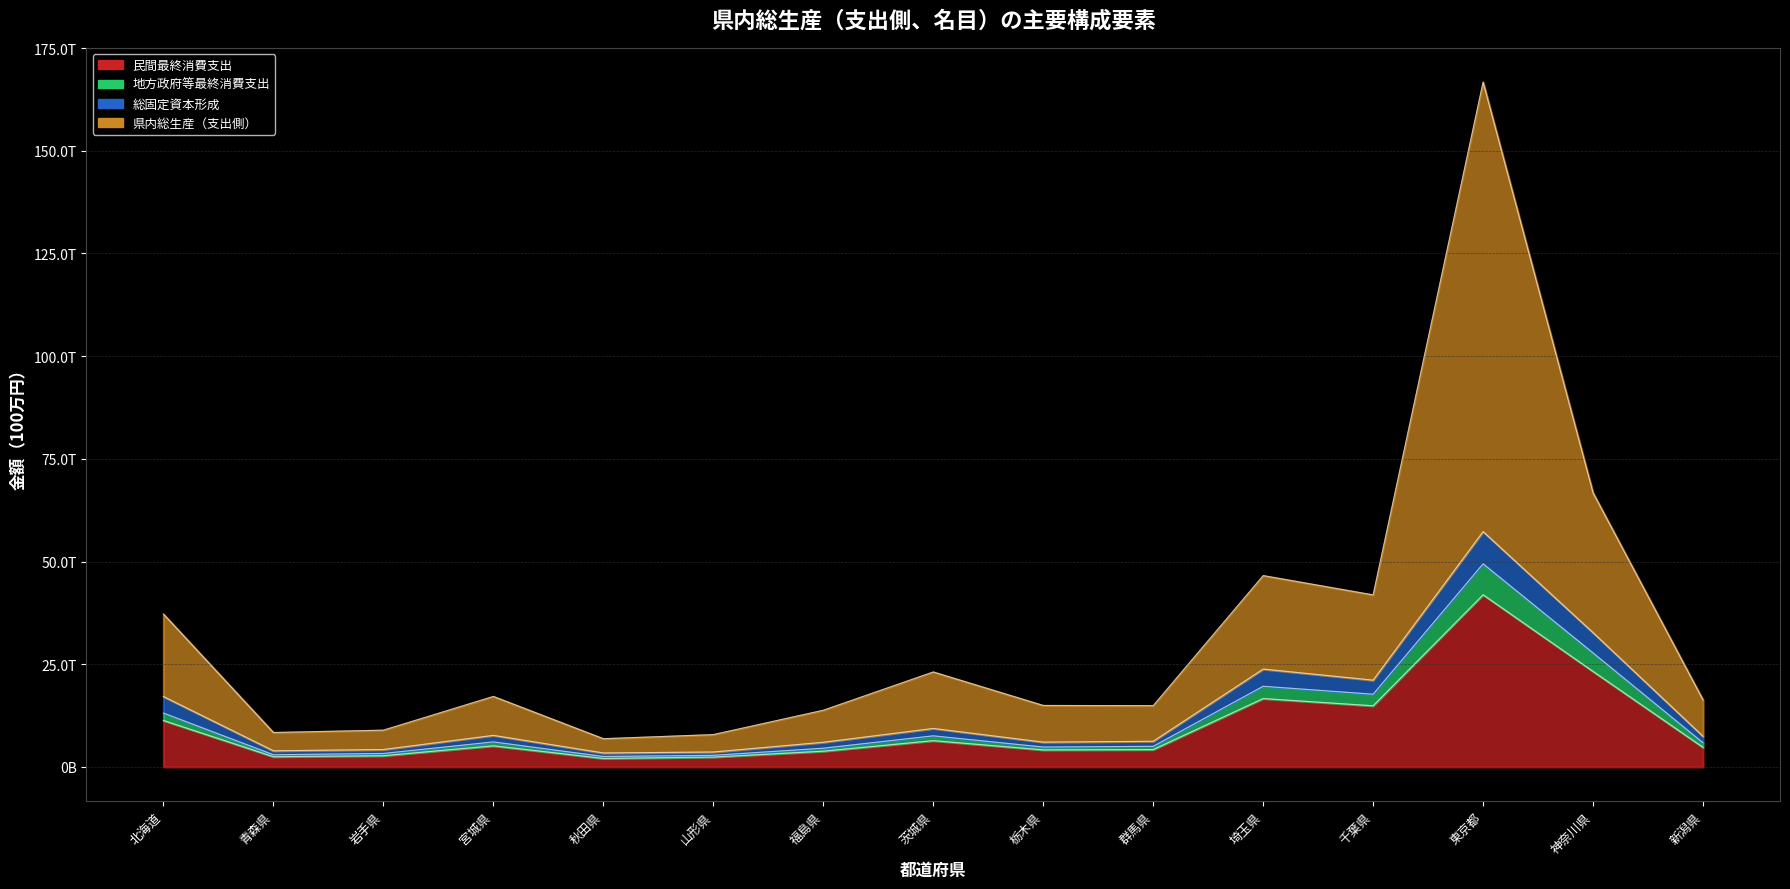

What is the lowest value of the 県内総生産（支出側） series?

6871085